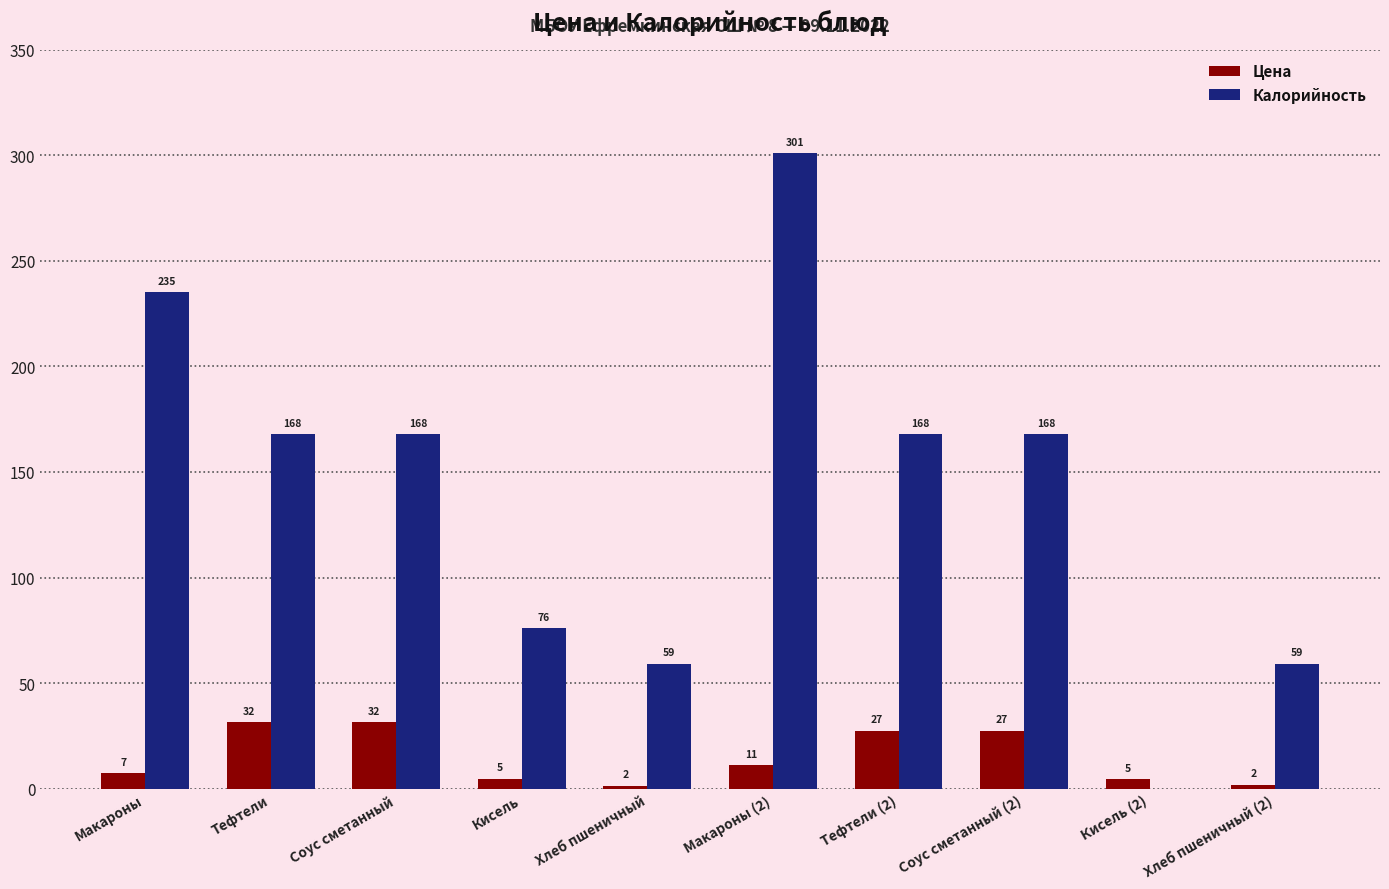

How many positive values does the Калорийность series have?

9